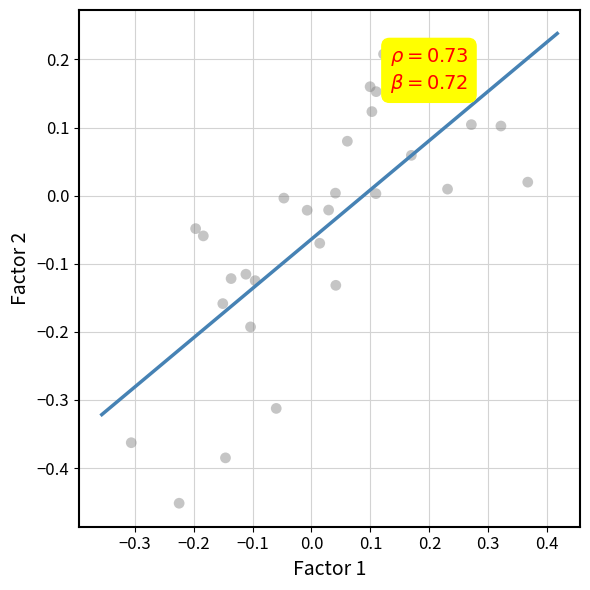

What is the range of Y values (max minus min)?

0.7